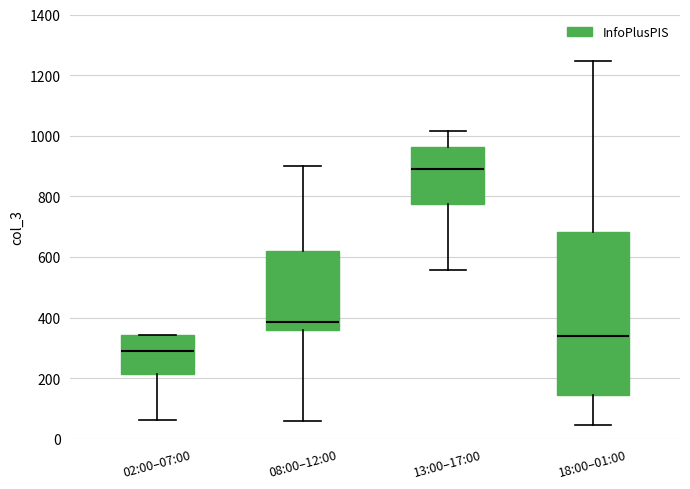

Comparing the boxes themselves (not the whiskers), which one is the tallest?

18:00–01:00